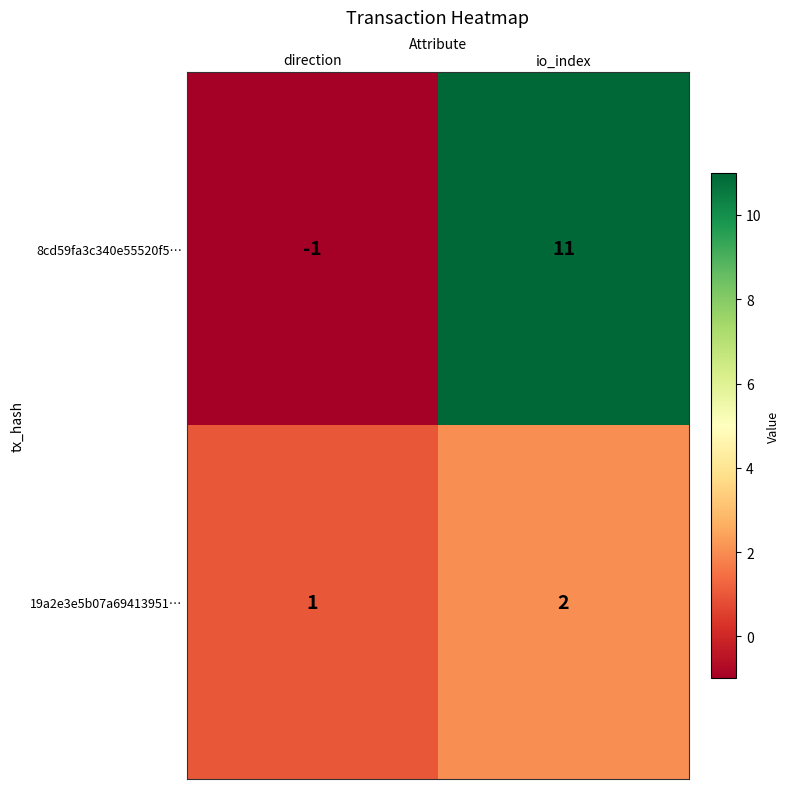

Which series has the largest range (max minus min)?

8cd59fa3c340e55520f5…